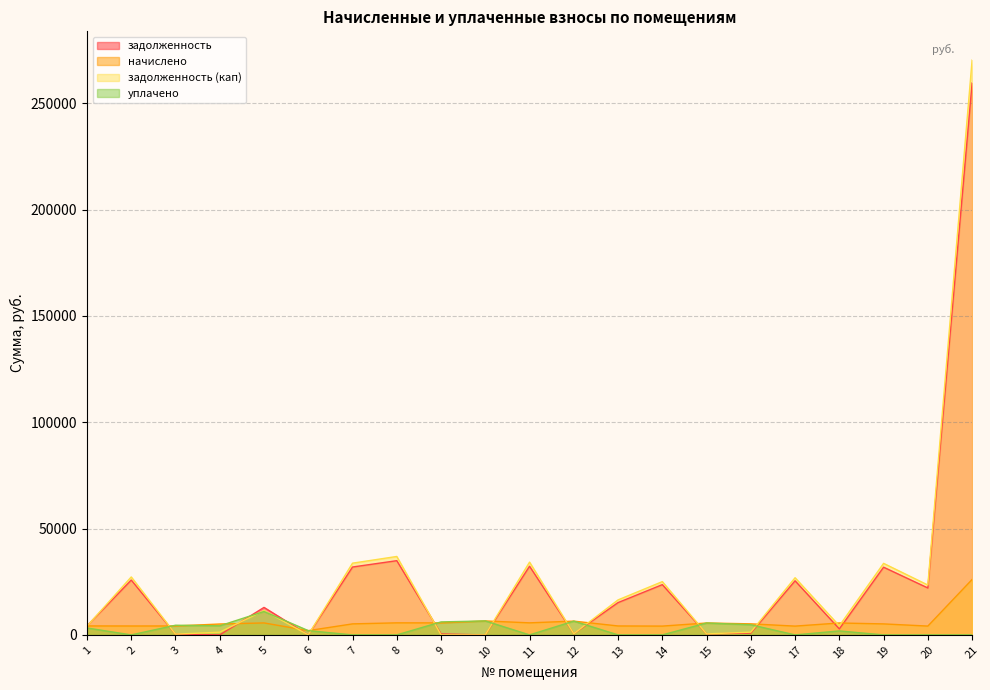

Where does the задолженность series first go above 12932?

2